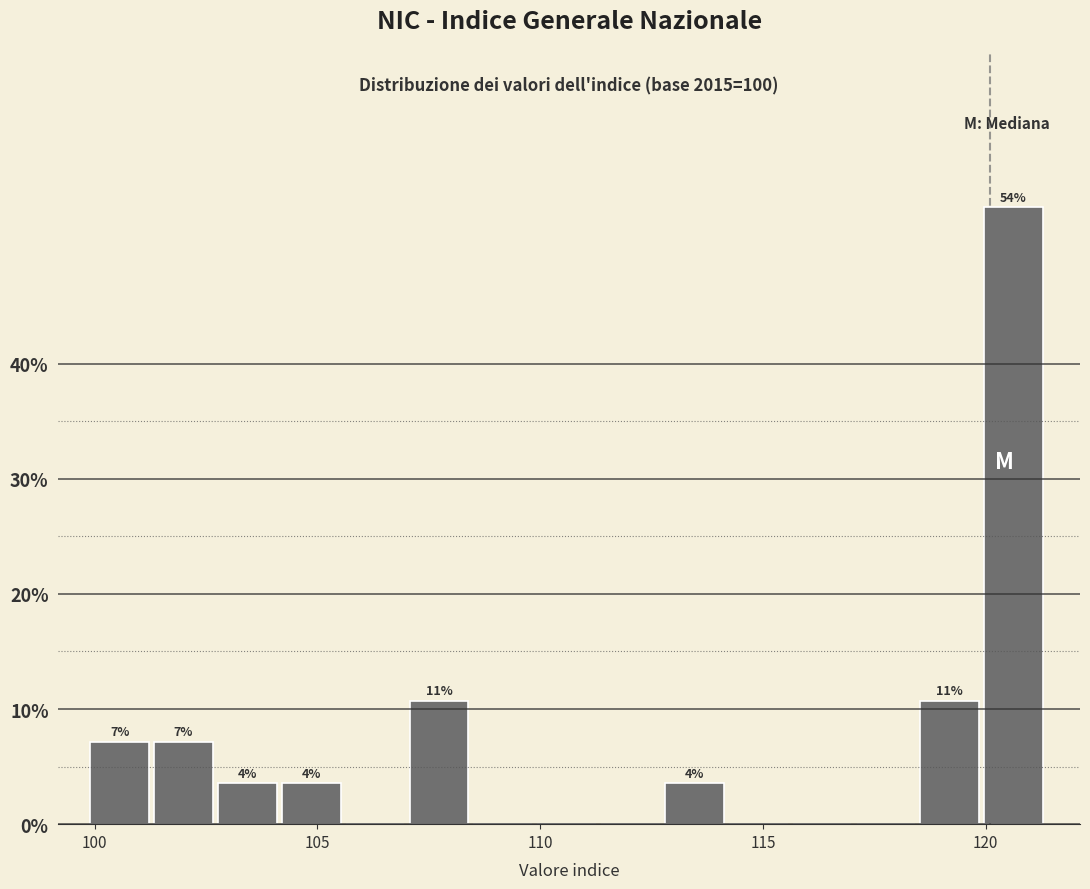

Read against the x-axis, roughly where is the centre of the tallest bar?

120.5